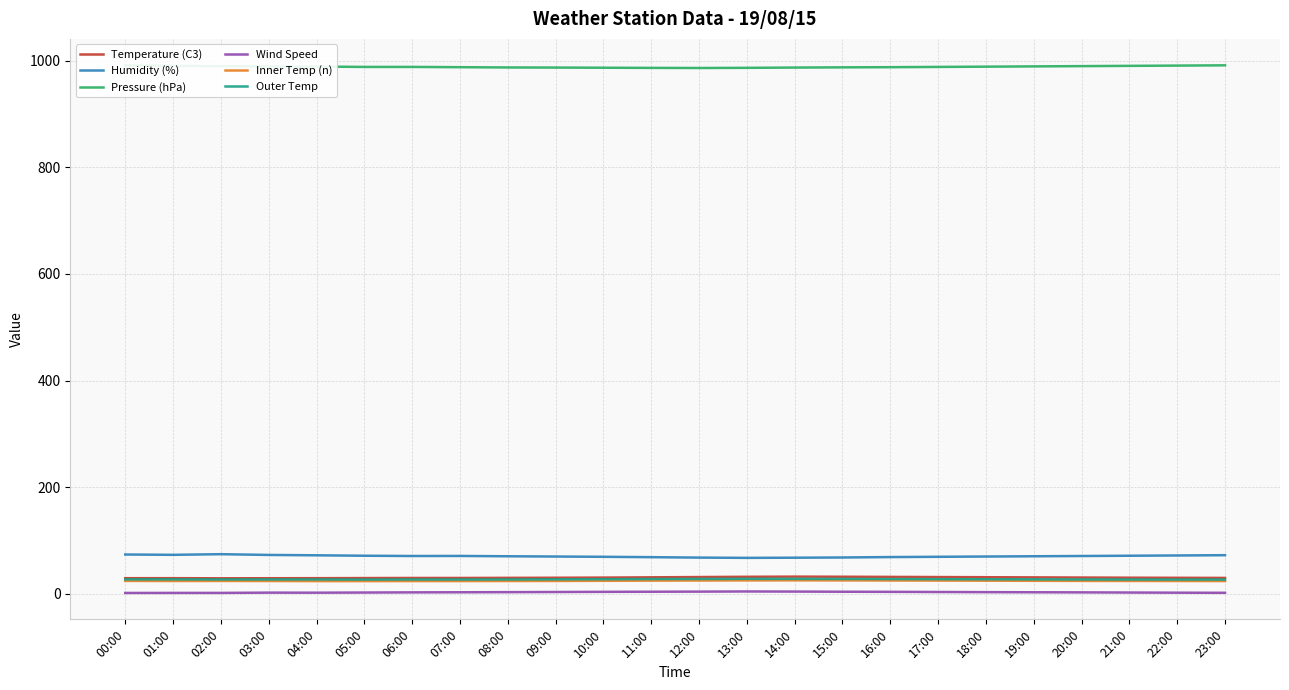

Is it true that Pressure (hPa) equals 434.8 at 16:00?

False